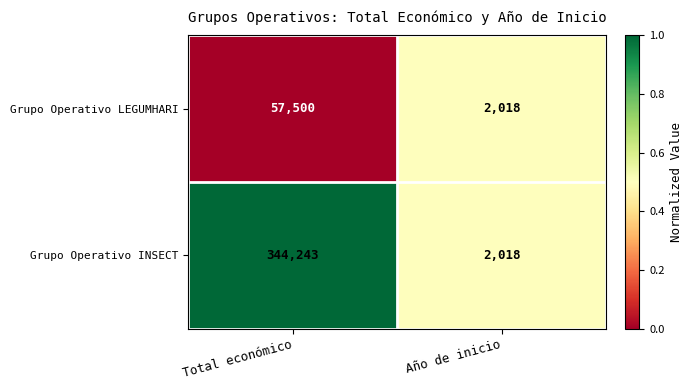

Which category has the highest value across all series?

Total económico